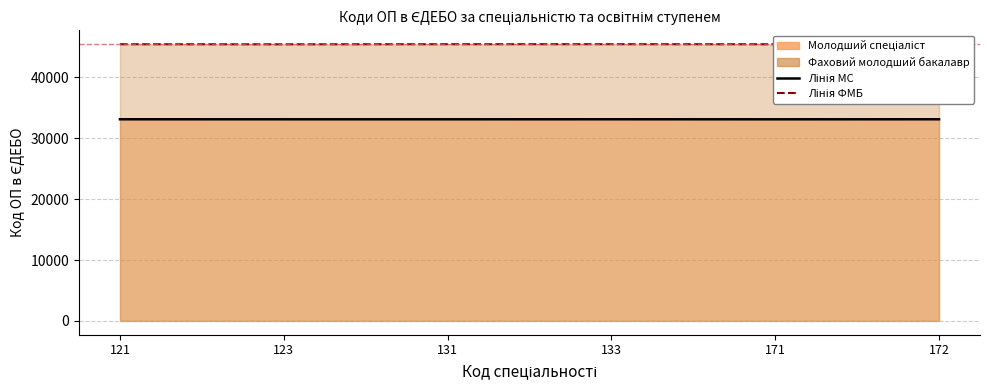

List the labels in order of Фаховий молодший бакалавр value, largest first.

133, 131, 121, 171, 123, 172